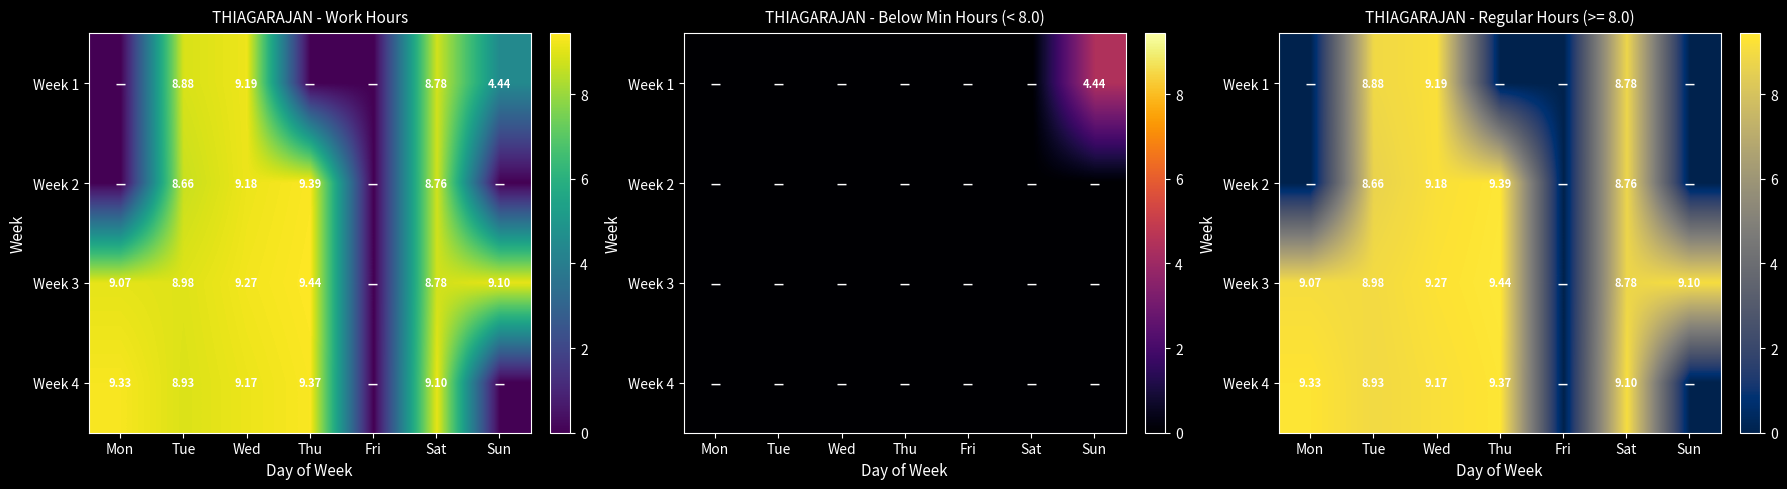

List the series in order of their overall mean, highest first.

Week 3, Week 4, Week 2, Week 1